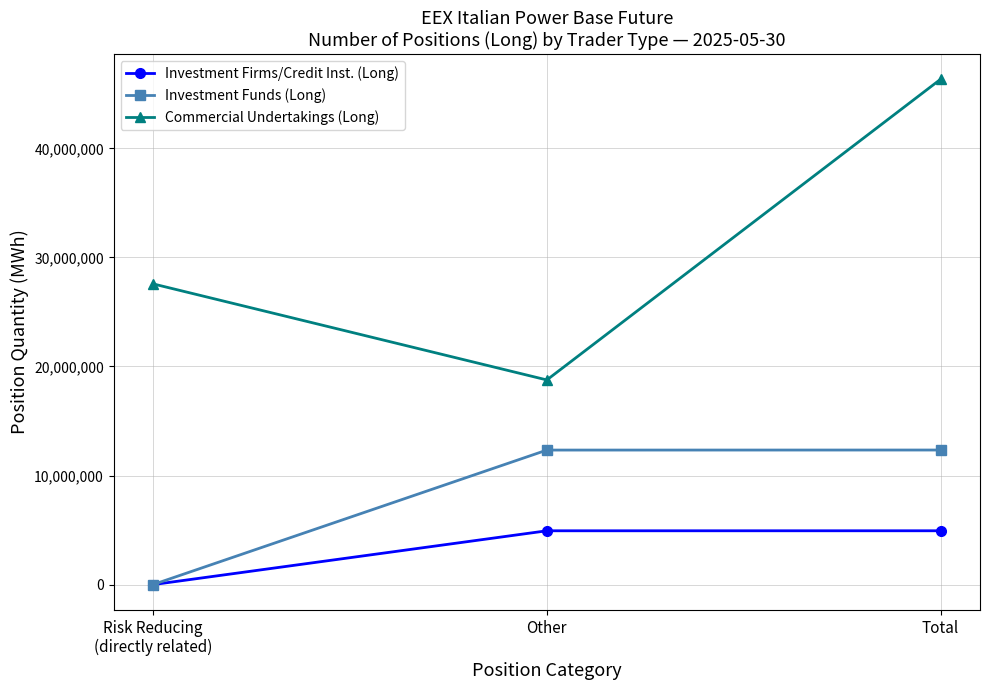

List the series in order of their peak value, lowest first.

Investment Firms/Credit Inst. (Long), Investment Funds (Long), Commercial Undertakings (Long)